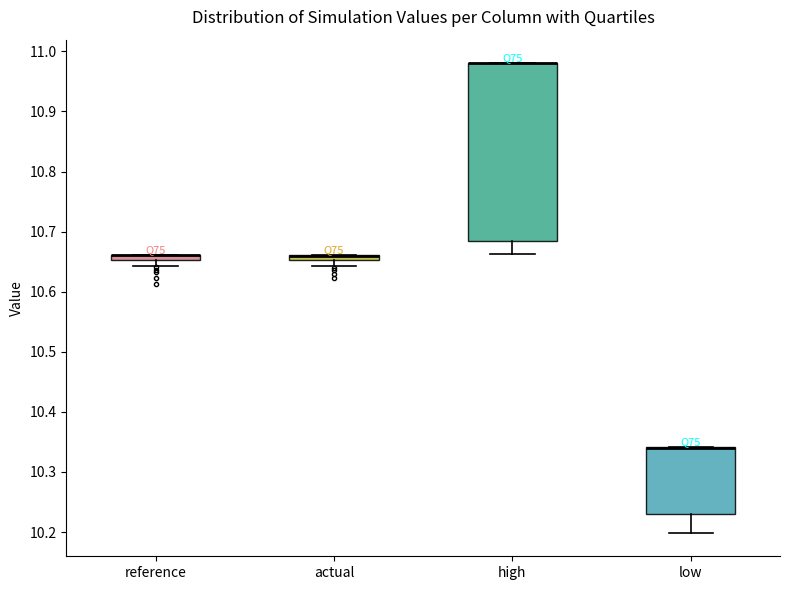

Comparing the boxes themselves (not the whiskers), which one is the tallest?

high